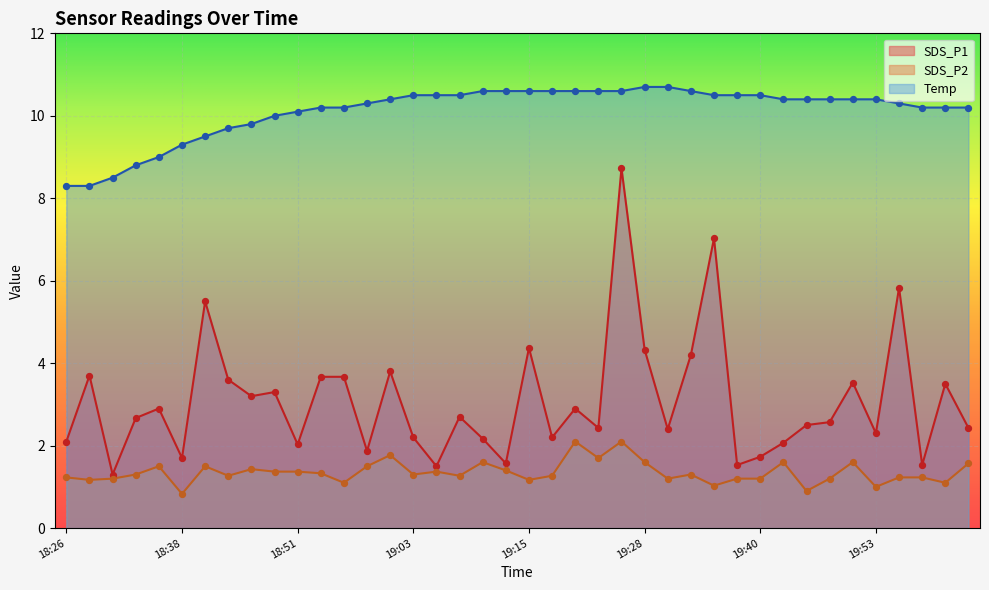

Is the value of SDS_P1 at 19:45 greater than the value of SDS_P2 at 19:08?

Yes